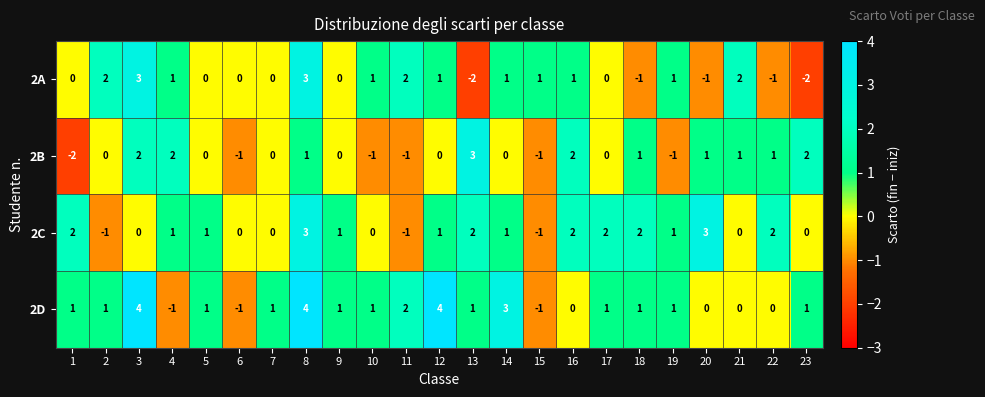

Is it true that 2A equals 2 at 15?

False